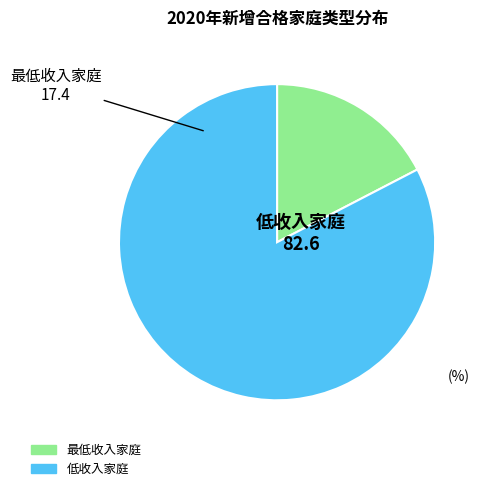

True or false: 最低收入家庭 accounts for 8% of the total.

False